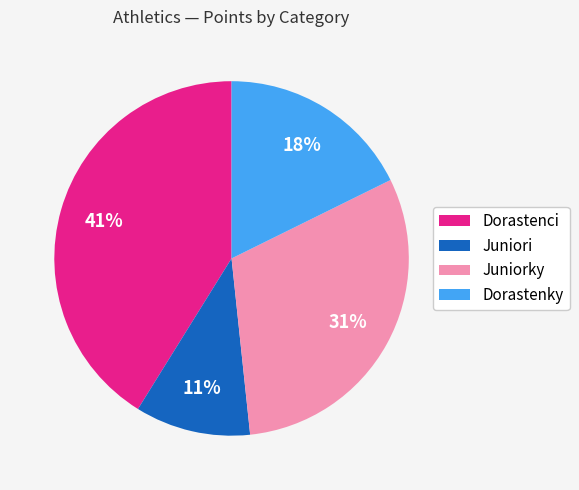

Count the number of slices in the pie.

4